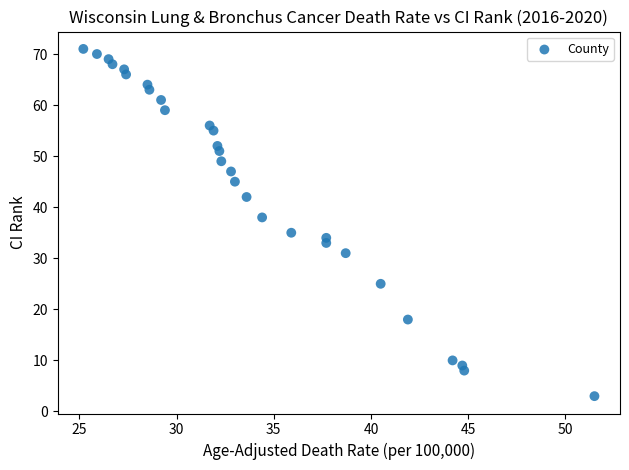

What Y value in the scatter plot is closest to 37?

38